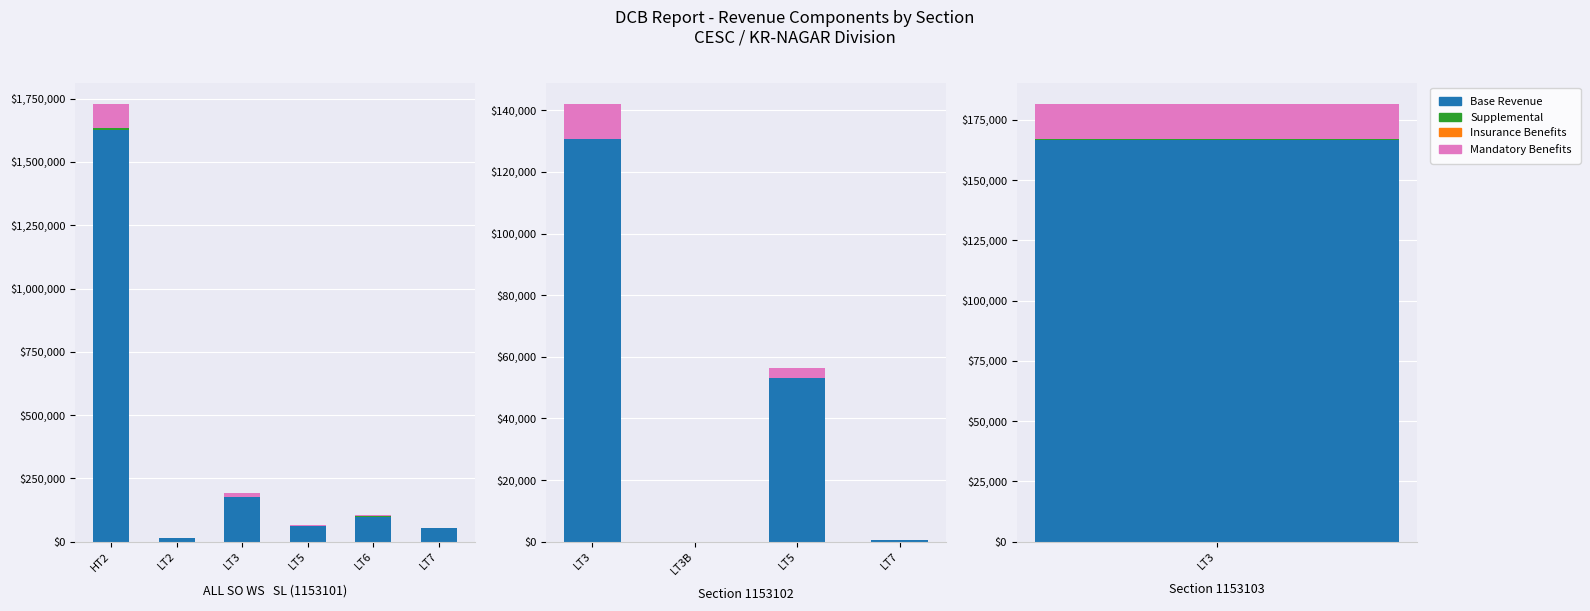

Which label corresponds to the largest value in the chart?

LT3